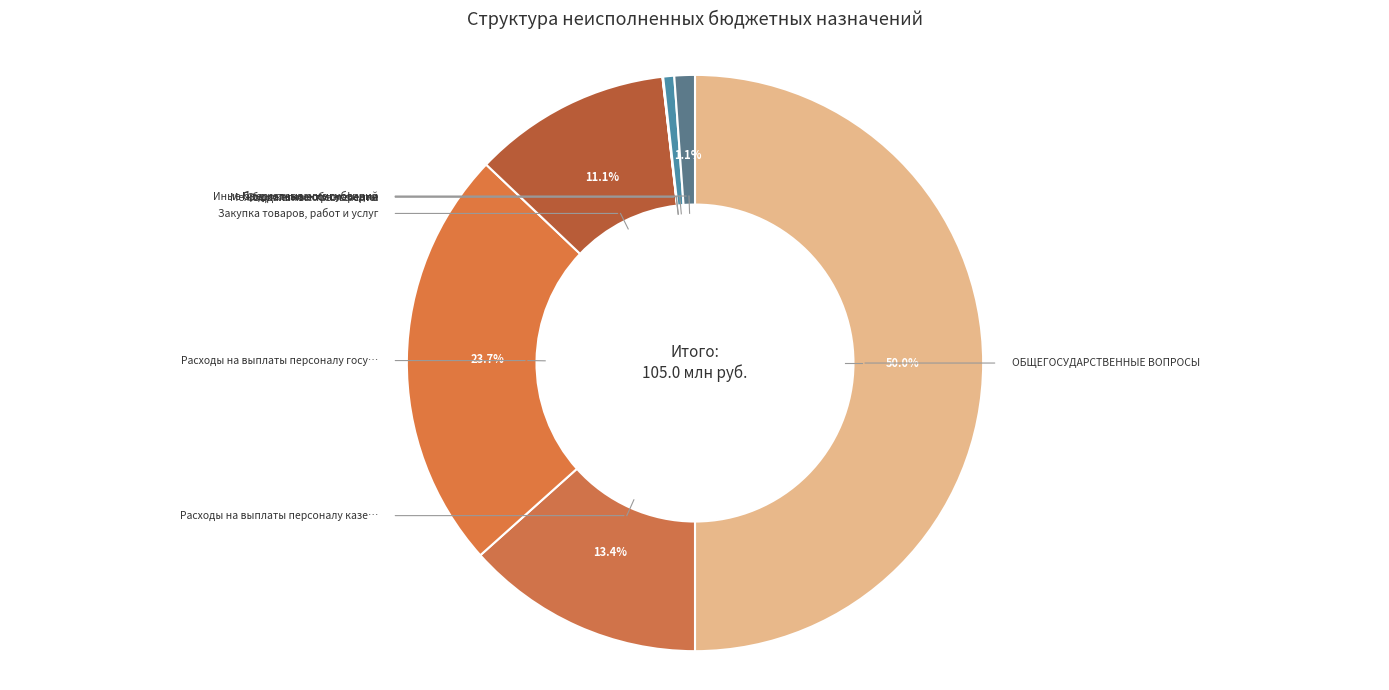

Which category has the biggest portion of the pie?

ОБЩЕГОСУДАРСТВЕННЫЕ ВОПРОСЫ